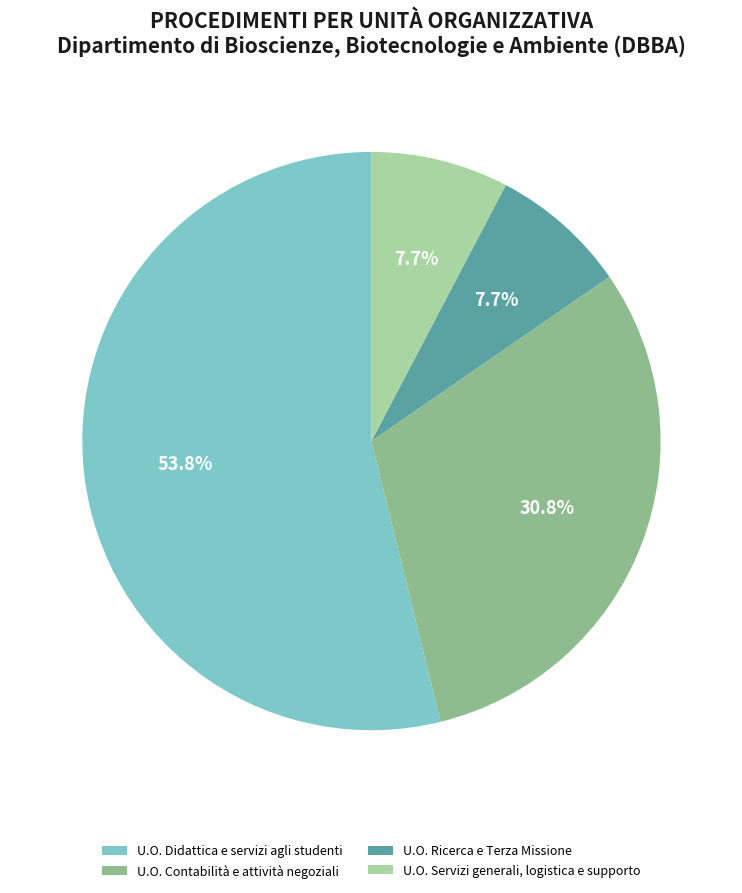

What percentage do U.O. Ricerca e Terza Missione and U.O. Servizi generali, logistica e supporto together represent?

15.4%